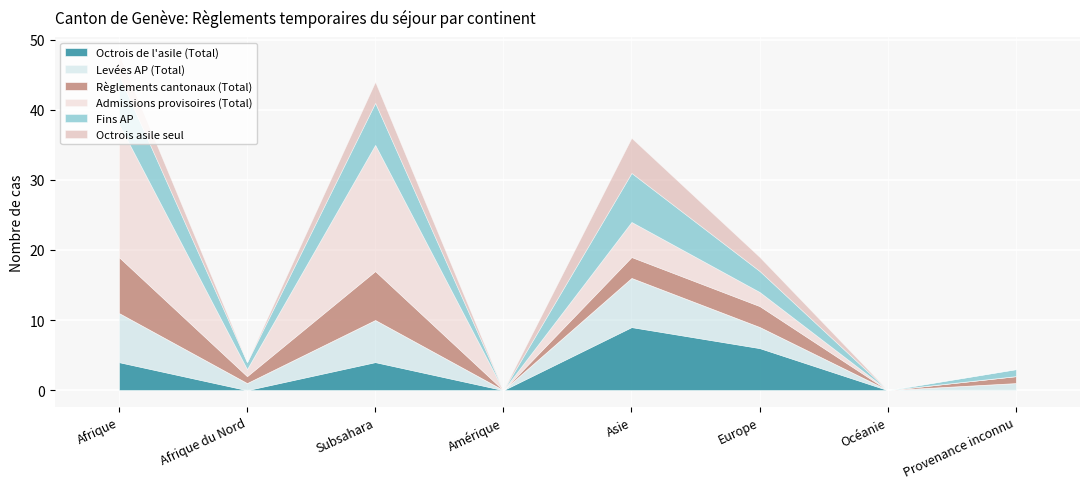

Which series has the largest total across all categories?

Admissions provisoires (Total)